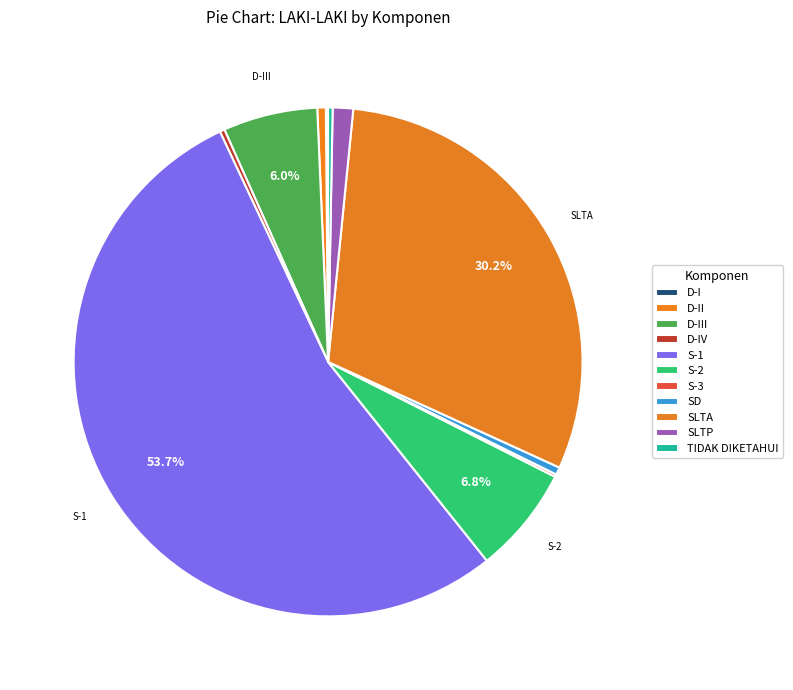

Is it true that TIDAK DIKETAHUI is 12% of the pie?

False